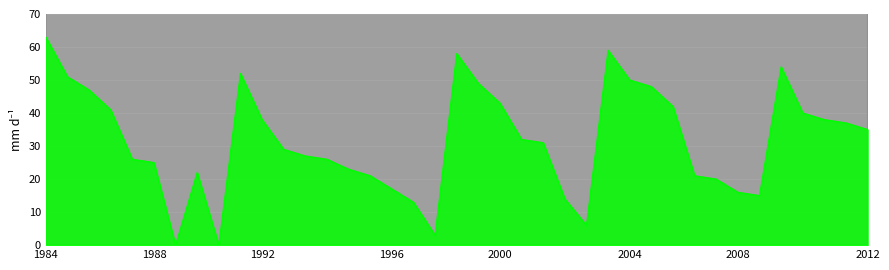

How many lines are shown in the chart?

2